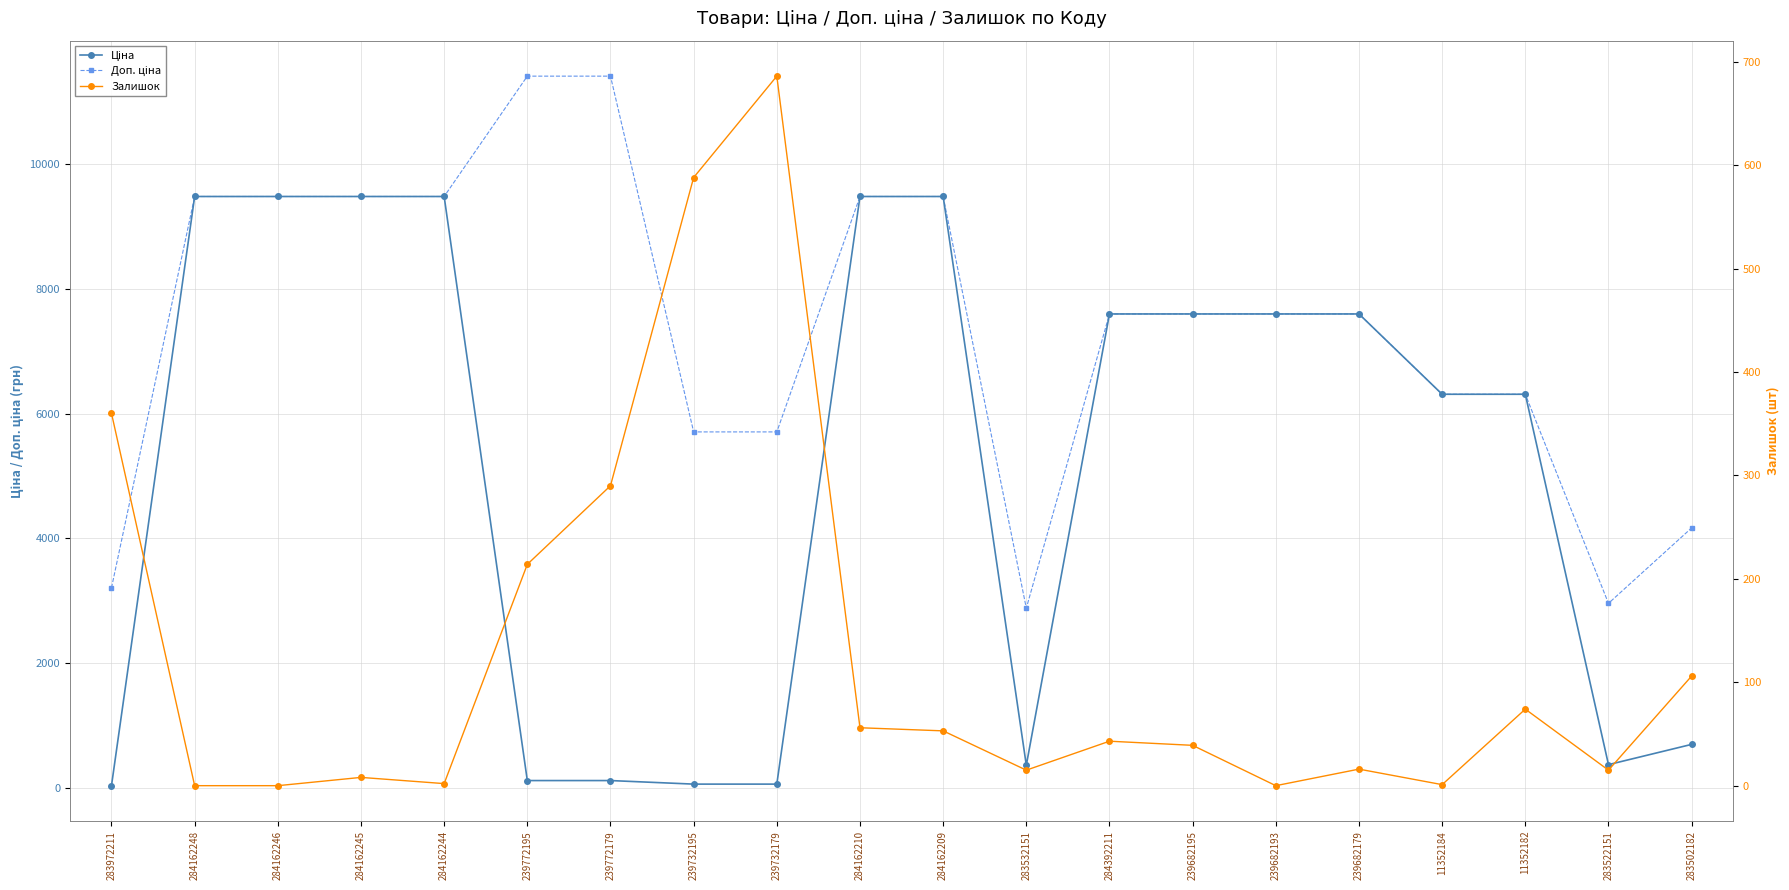

Where does the Ціна series first go above 7596?

284162248